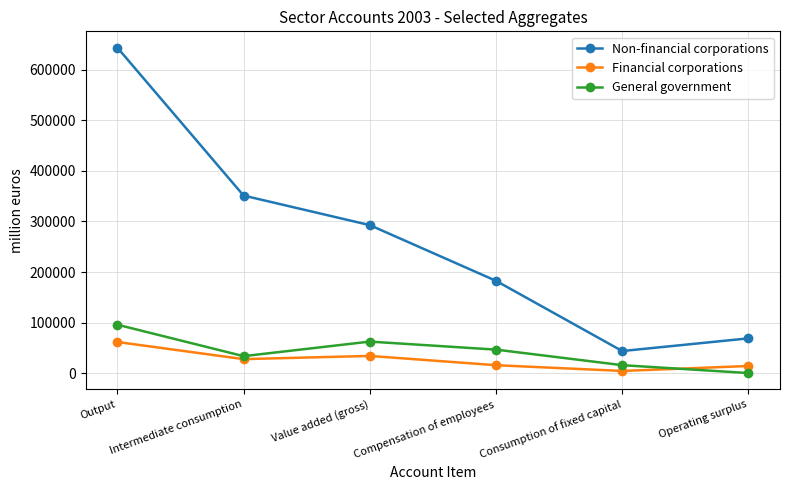

How many lines are shown in the chart?

3